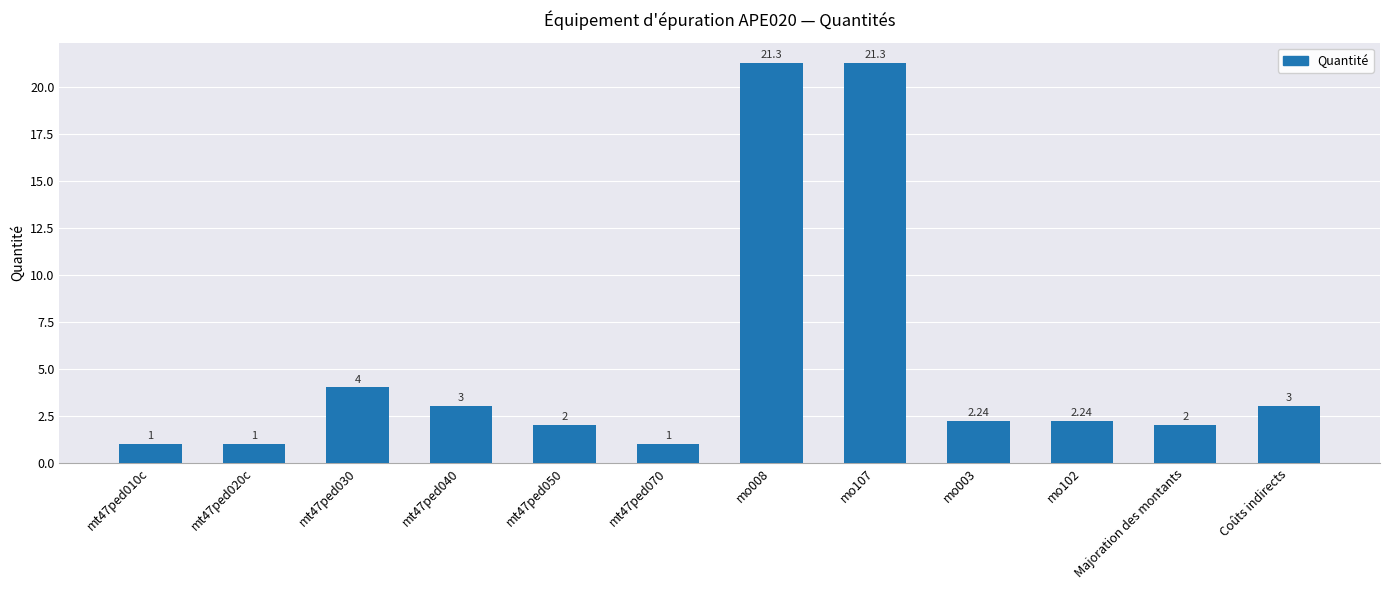

What is the sum of all values?

64.0